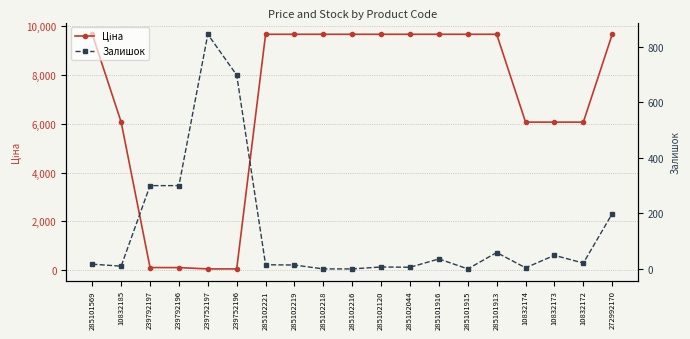

How many interior local peaks does the Залишок series have?

5